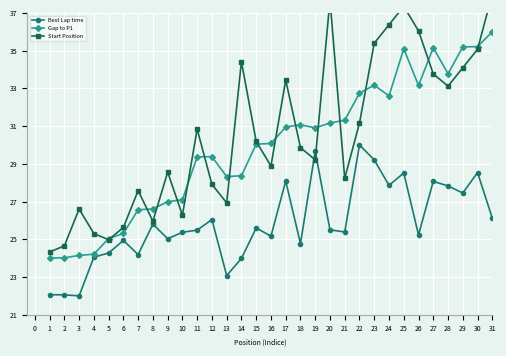

List the series in order of their peak value, highest first.

Start Position, Gap to P1, Best Lap time